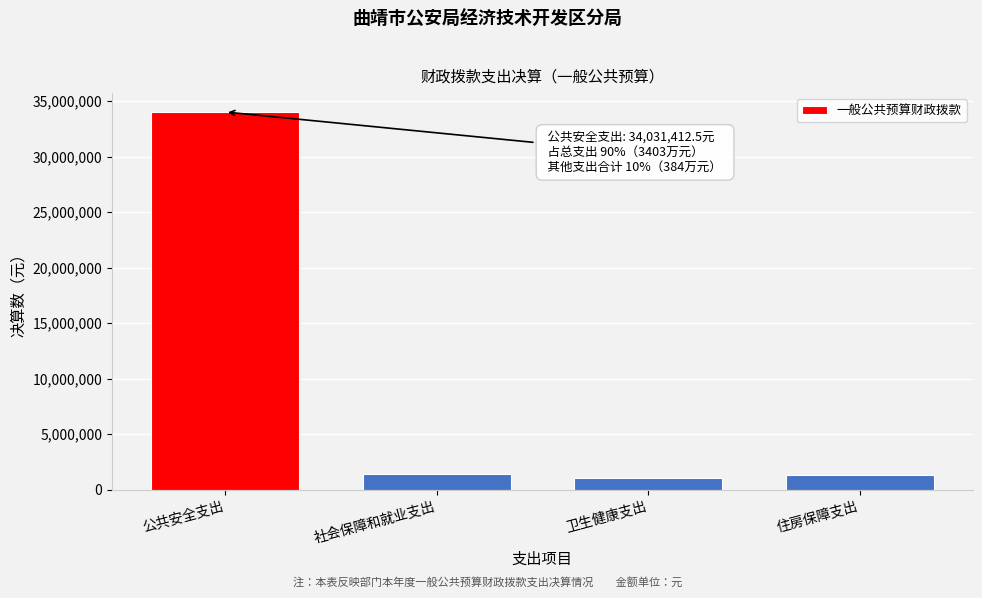

What is the approximate value at 社会保障和就业支出?

1457412.2